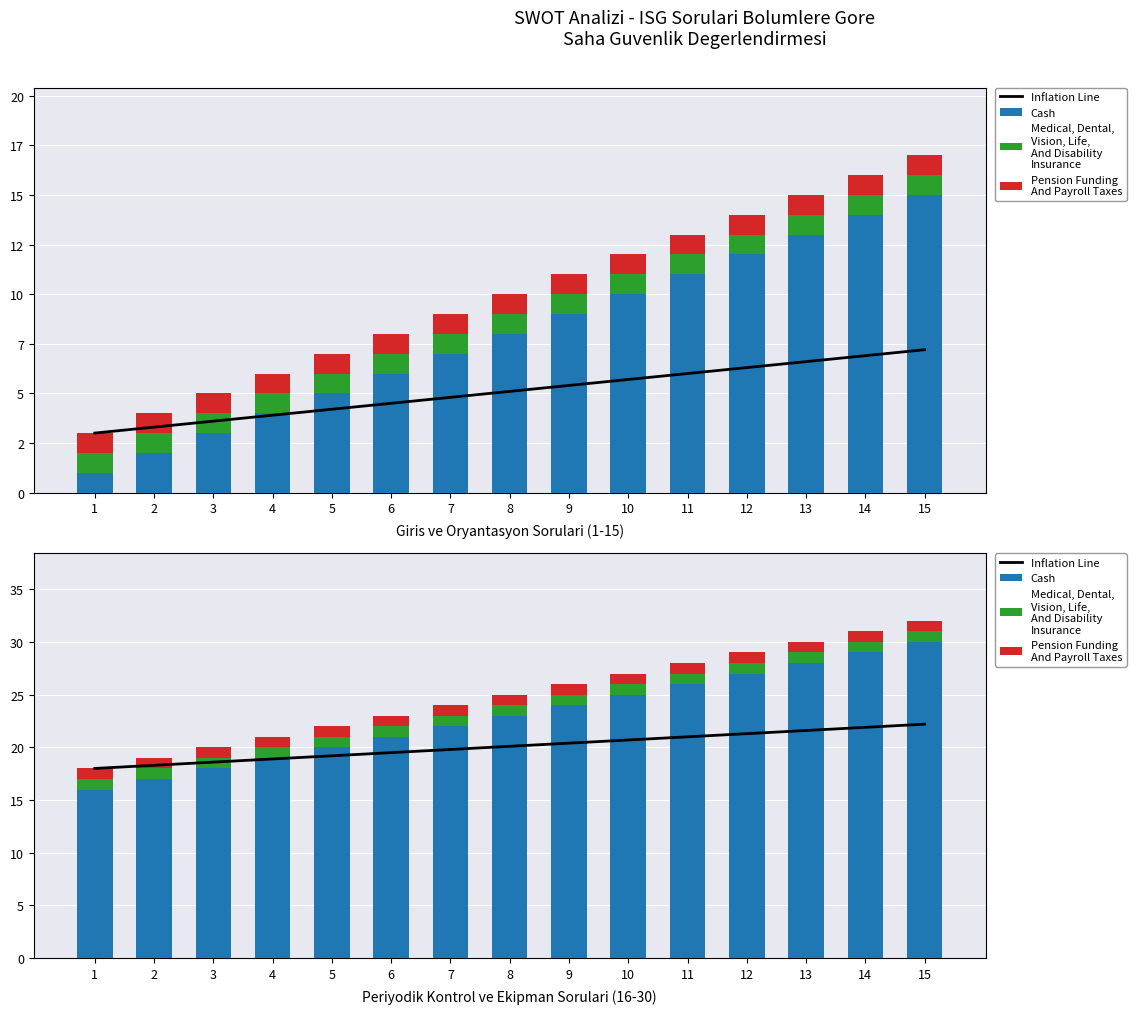

At 1, list the series in order from smallest to largest.

Medical, Dental,
Vision, Life,
And Disability
Insurance, Pension Funding
And Payroll Taxes, Cash, Inflation Line